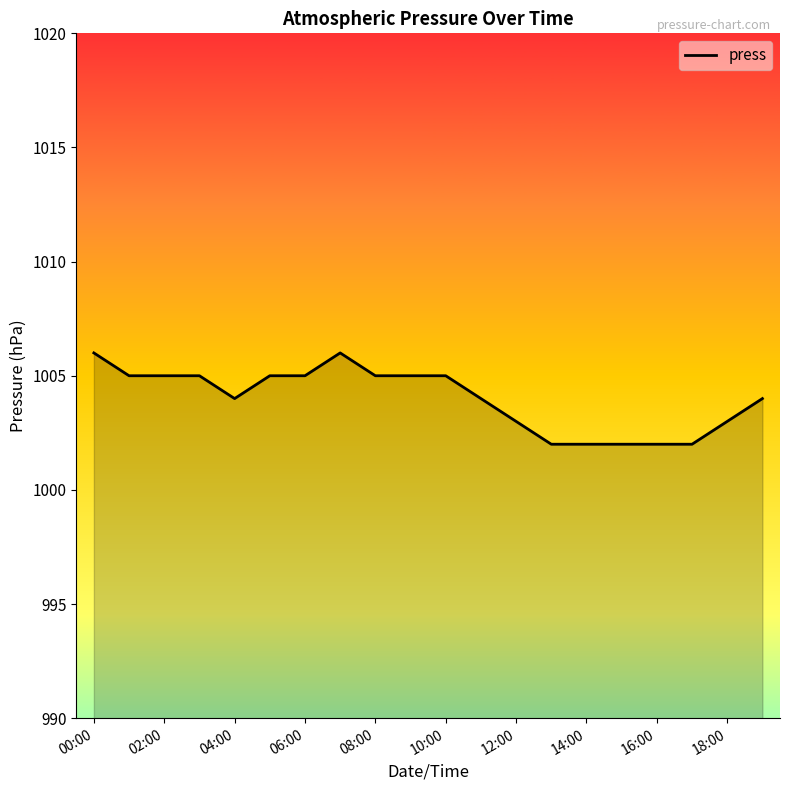

What is the difference between the maximum and minimum values?

4